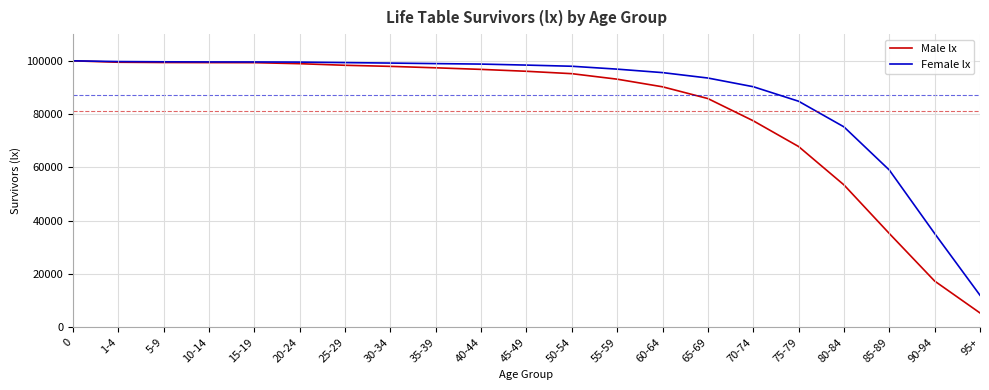

Is the value of Female lx at 5-9 greater than the value of Male lx at 90-94?

Yes